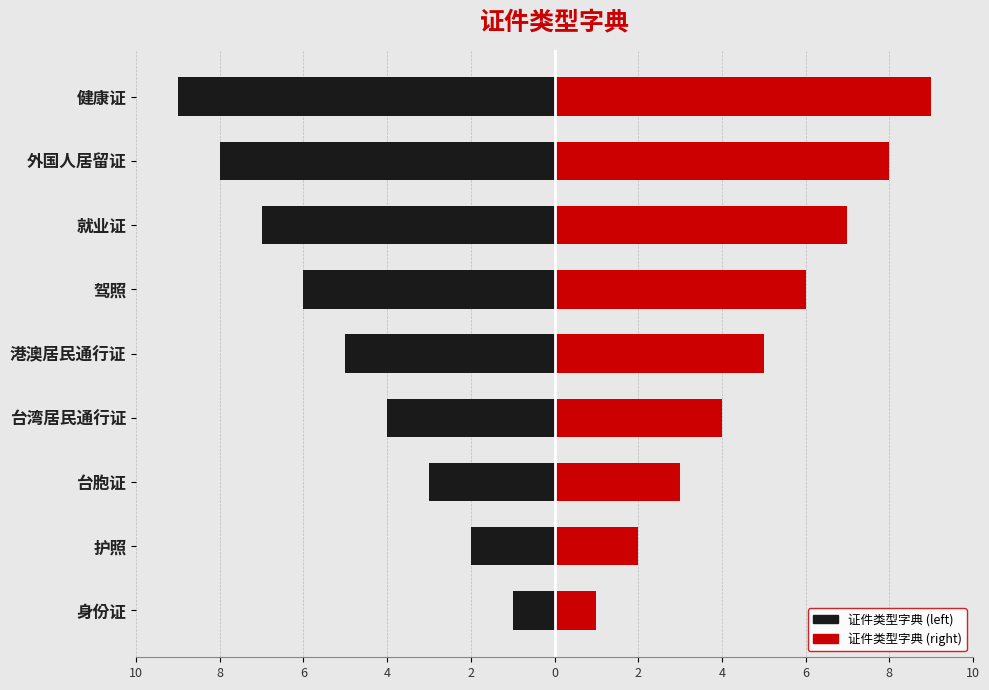

True or false: 证件类型字典 (left) has a value of 0 at 身份证.

False